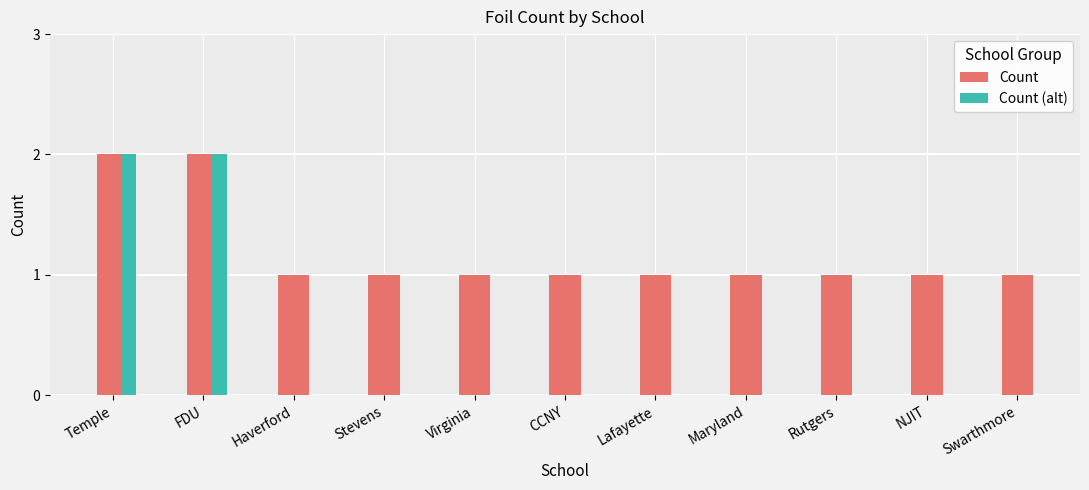

How many bars are there in total?

11